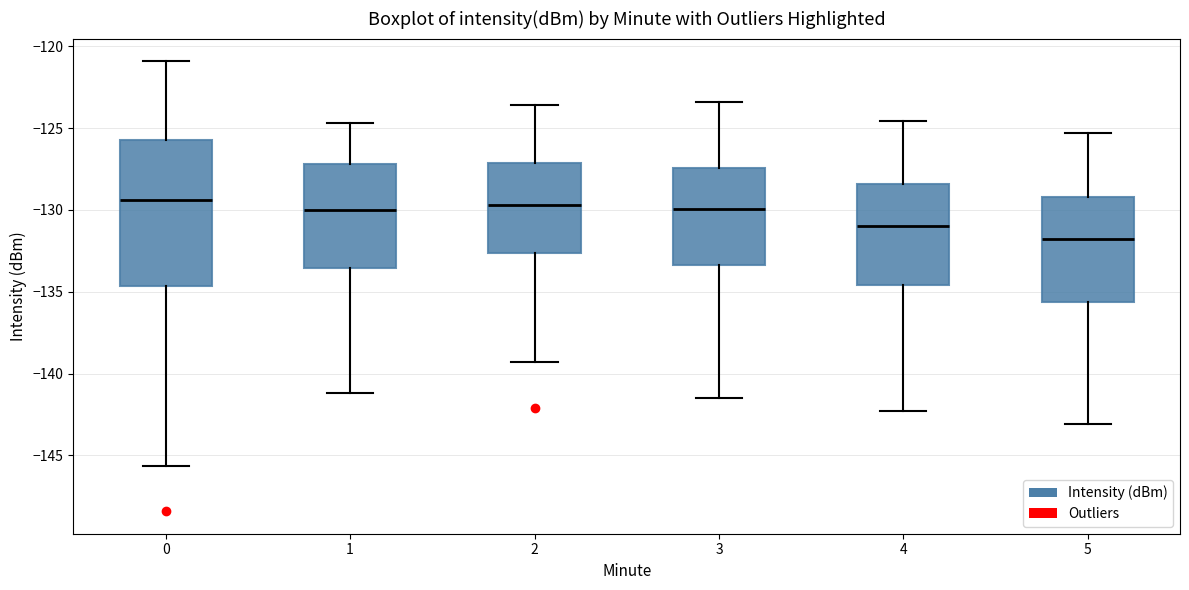

Which box is the tallest, from its lower edge to its upper edge?

0